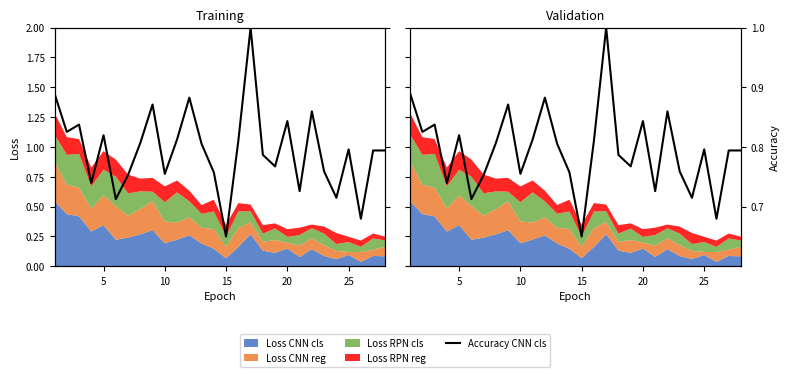

What is the difference between the maximum and minimum values?

0.3